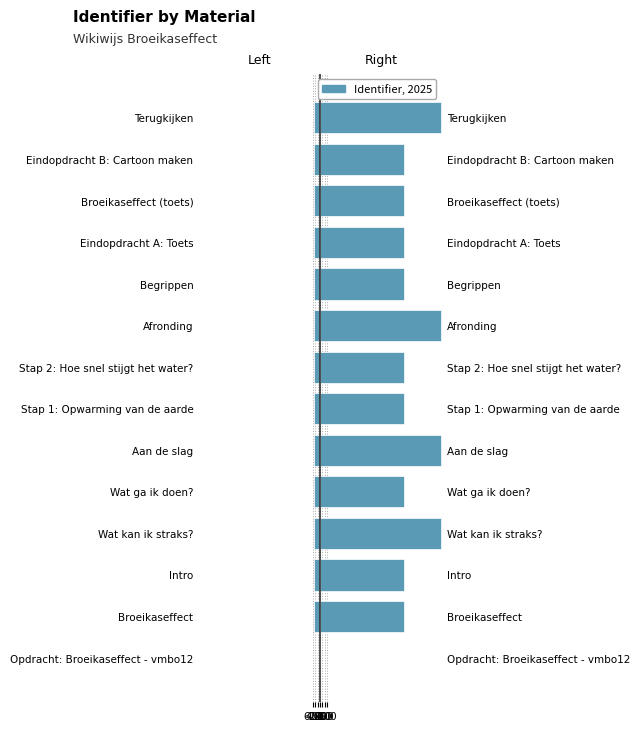

What is the value of the Right half bar at the 3rd from the left?

6834